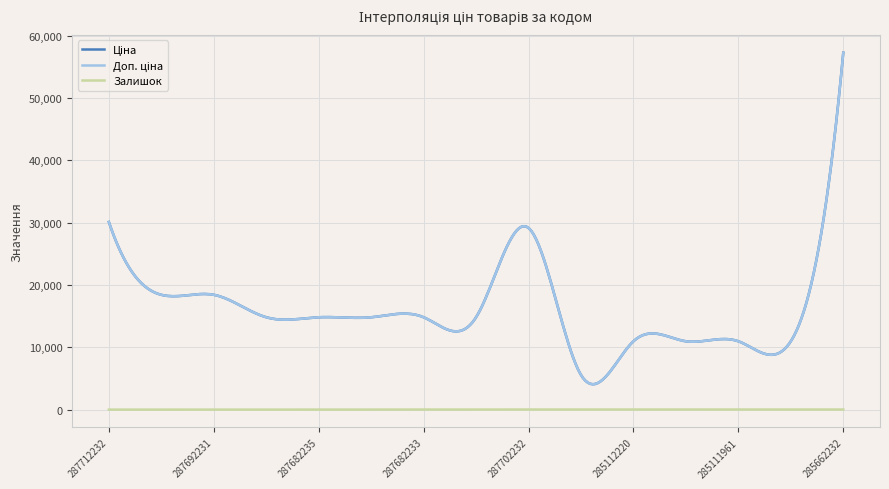

Does the chart have visible grid lines?

Yes